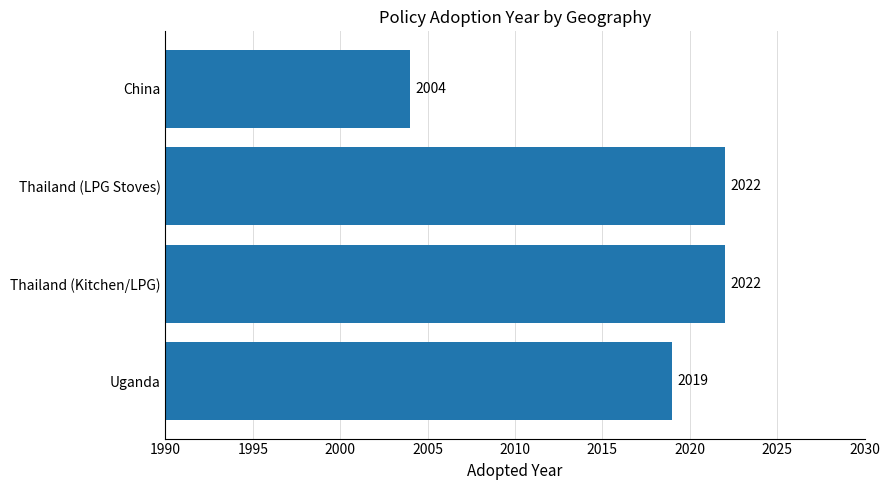

What is the average value?

2017